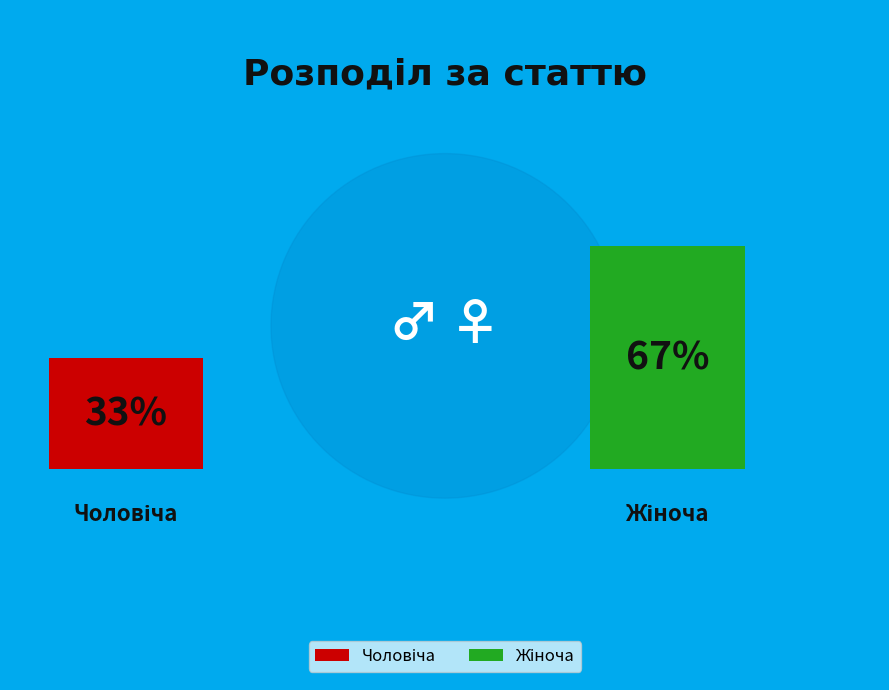

To the nearest percent, what portion does Жіноча represent?

67%